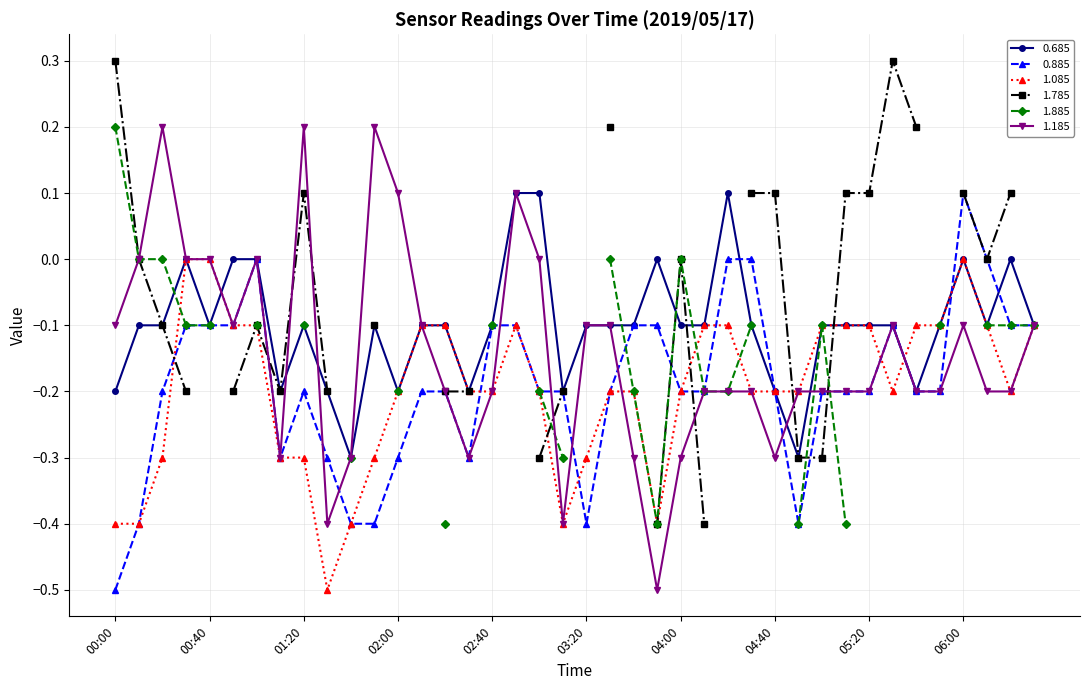

How many values in the 0.685 series exceed 0?

3